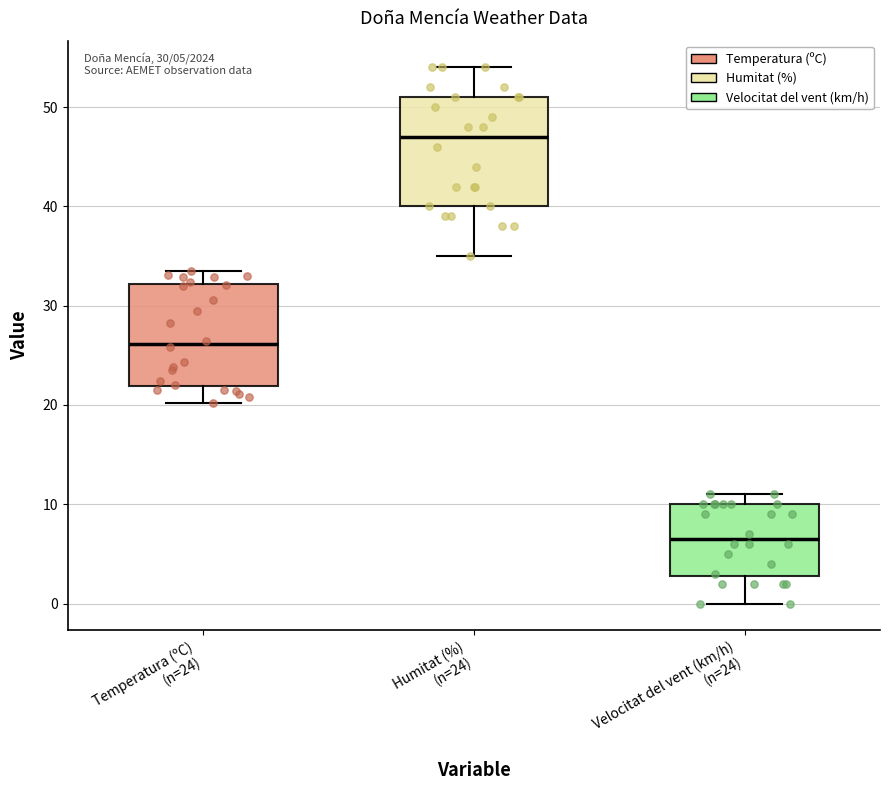

Which box has the highest median line?

Humitat (%) (n=24)